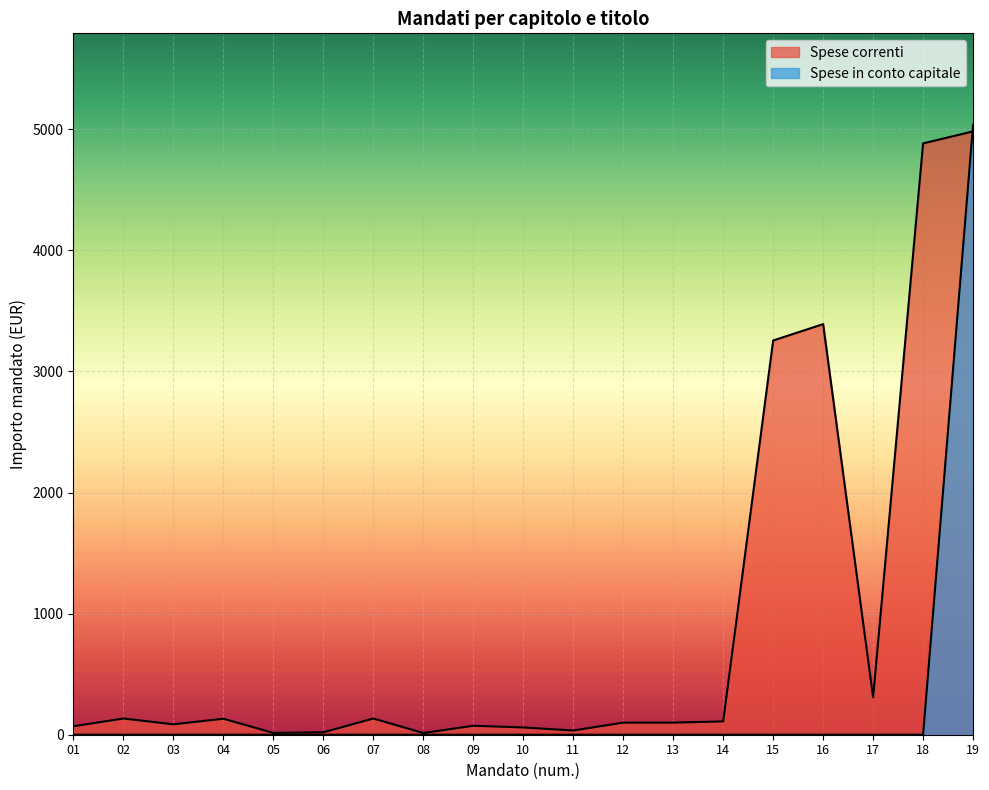

Where does the Spese correnti series first go above 100?

02